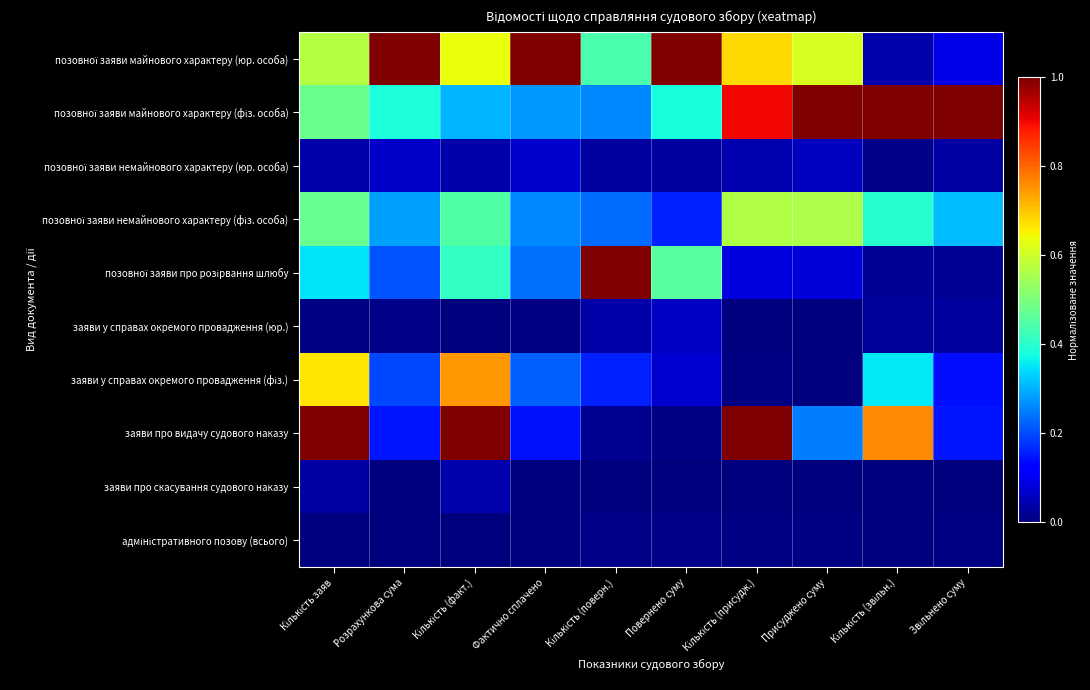

How many categories are shown in the chart?

10